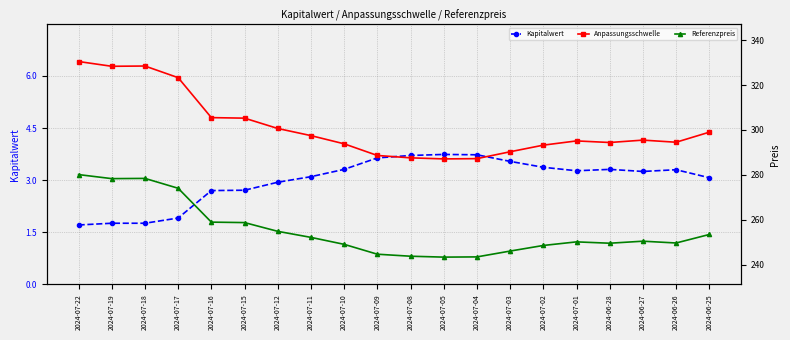

List the series in order of their peak value, highest first.

Anpassungsschwelle, Referenzpreis, Kapitalwert